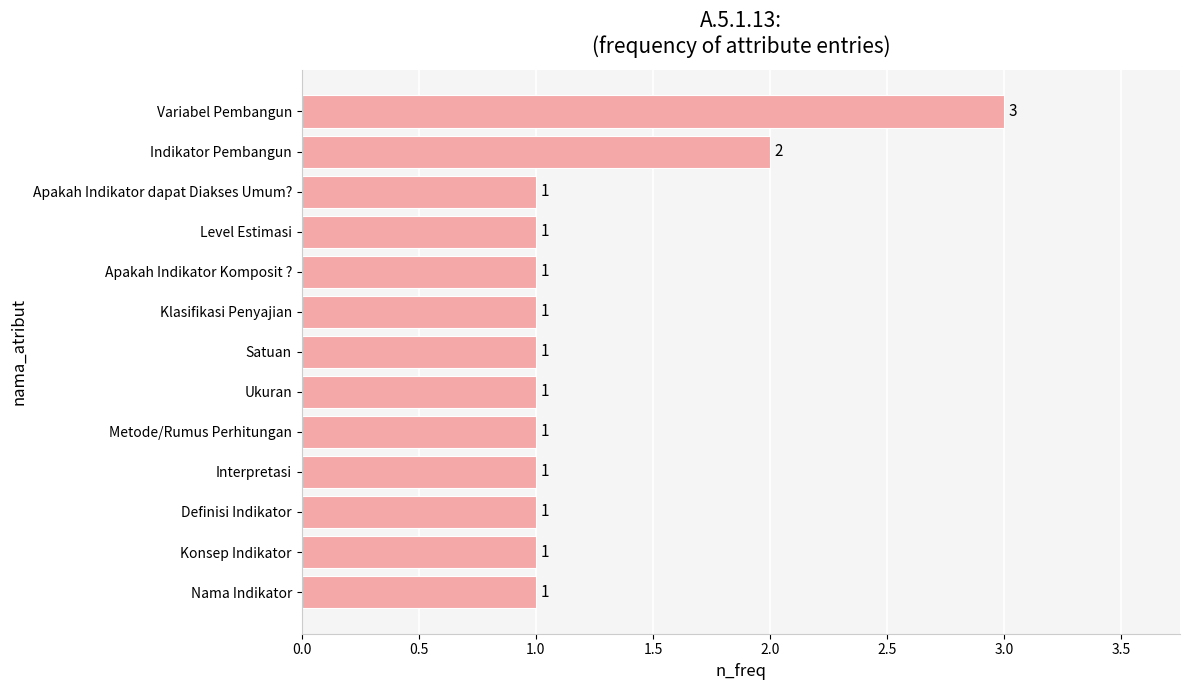

Does the chart contain any negative values?

No